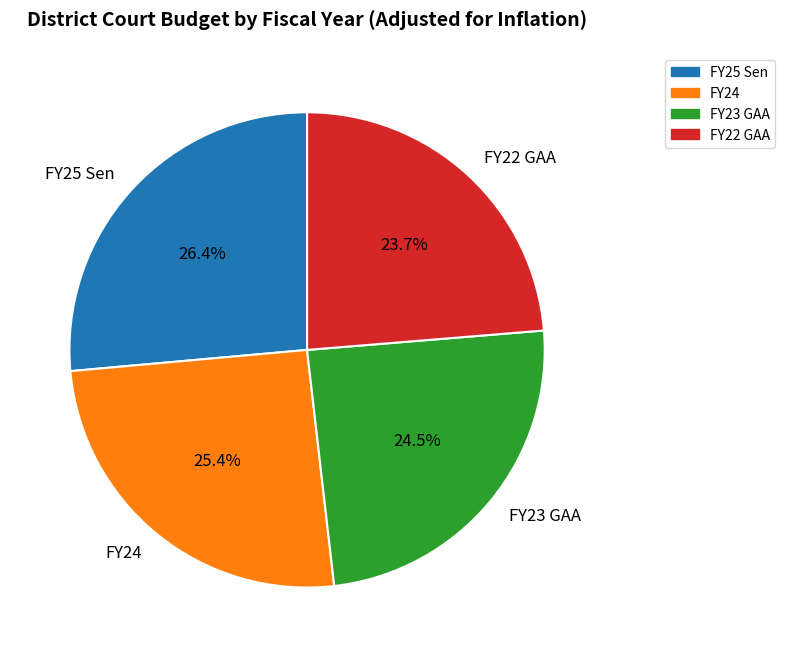

Does any single category account for the majority?

No